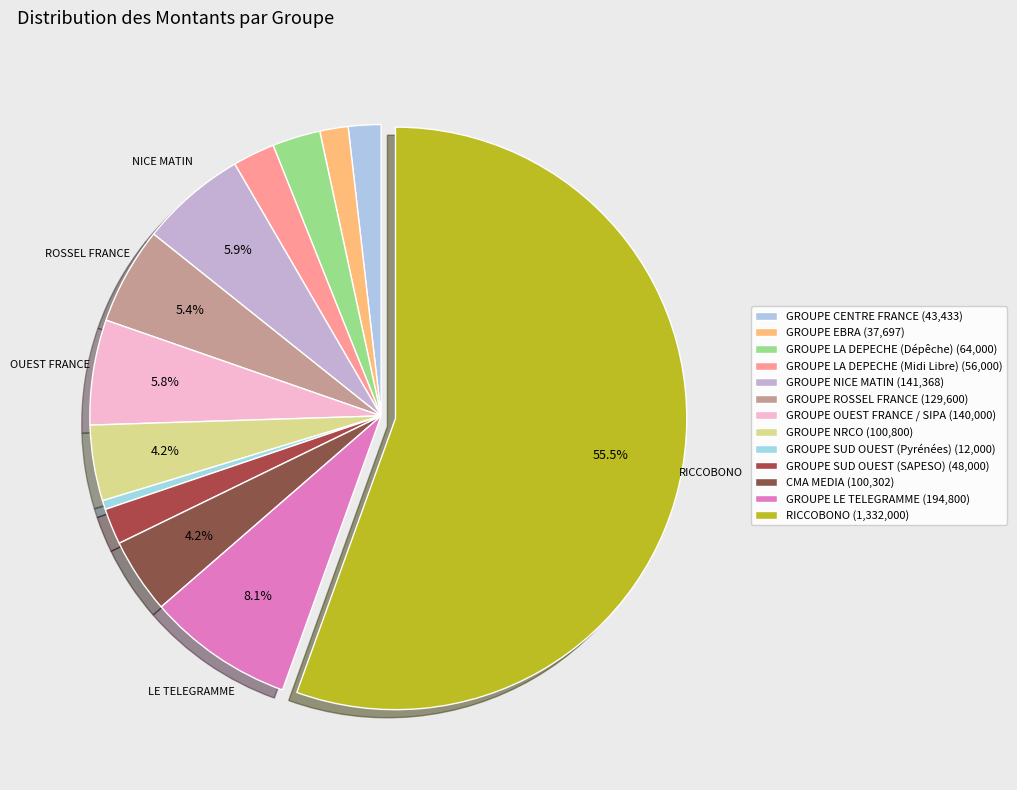

How many segments does this pie chart have?

13